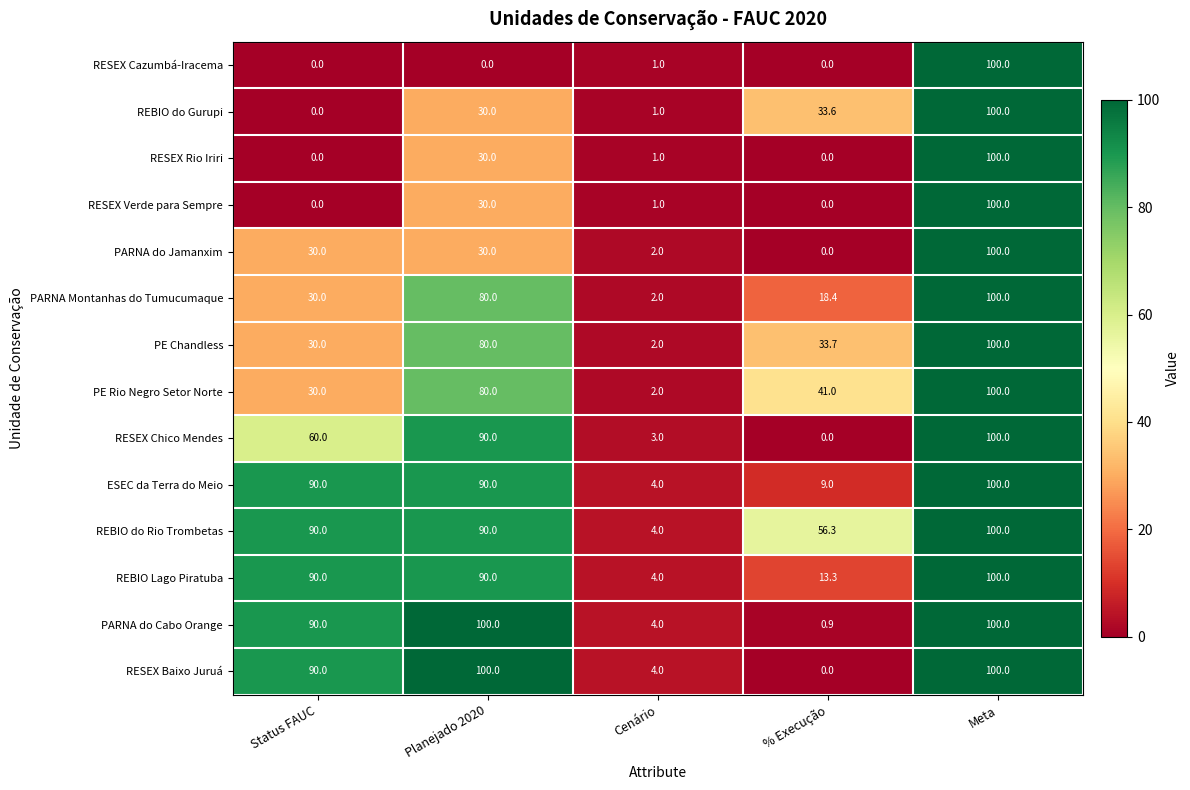

Count the number of categories in the chart.

5